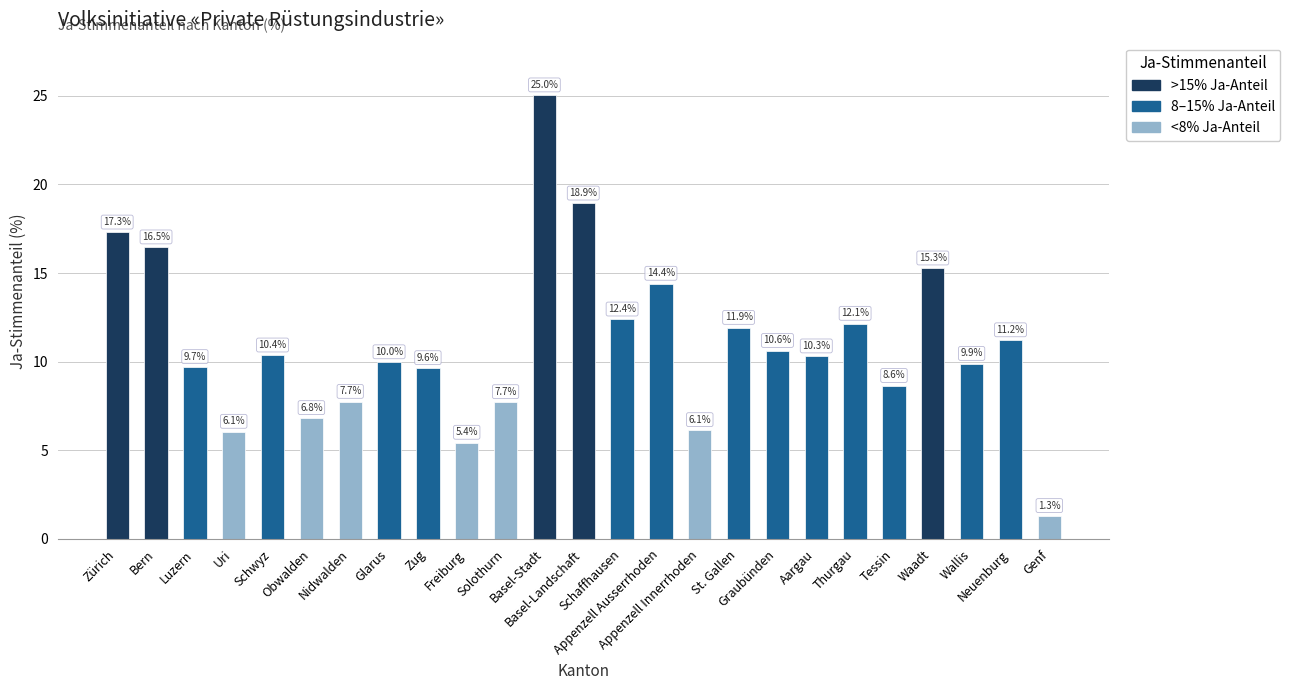

What is the label of the 19th bar from the left?

Aargau